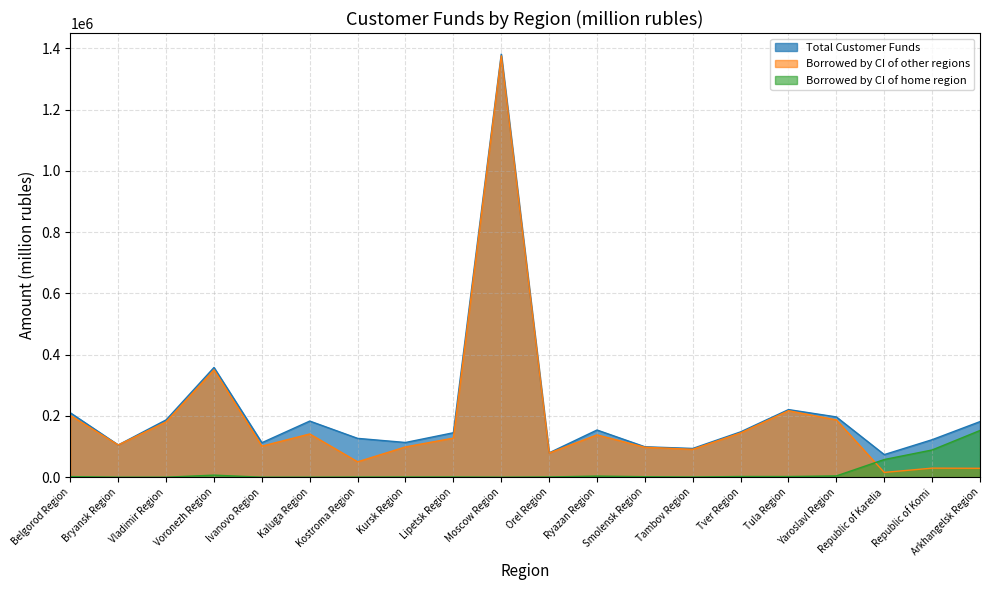

What is the value of the Total Customer Funds point at the 17th from the left?

196657